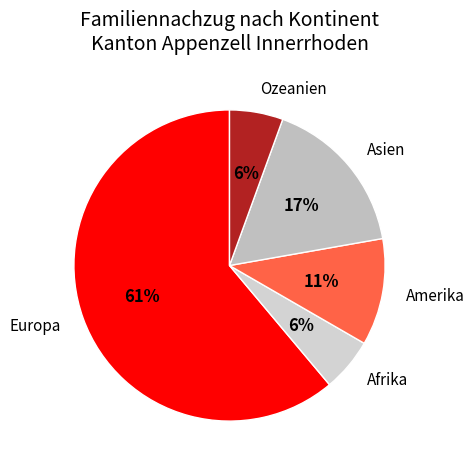

What is the largest slice in the pie chart?

Europa